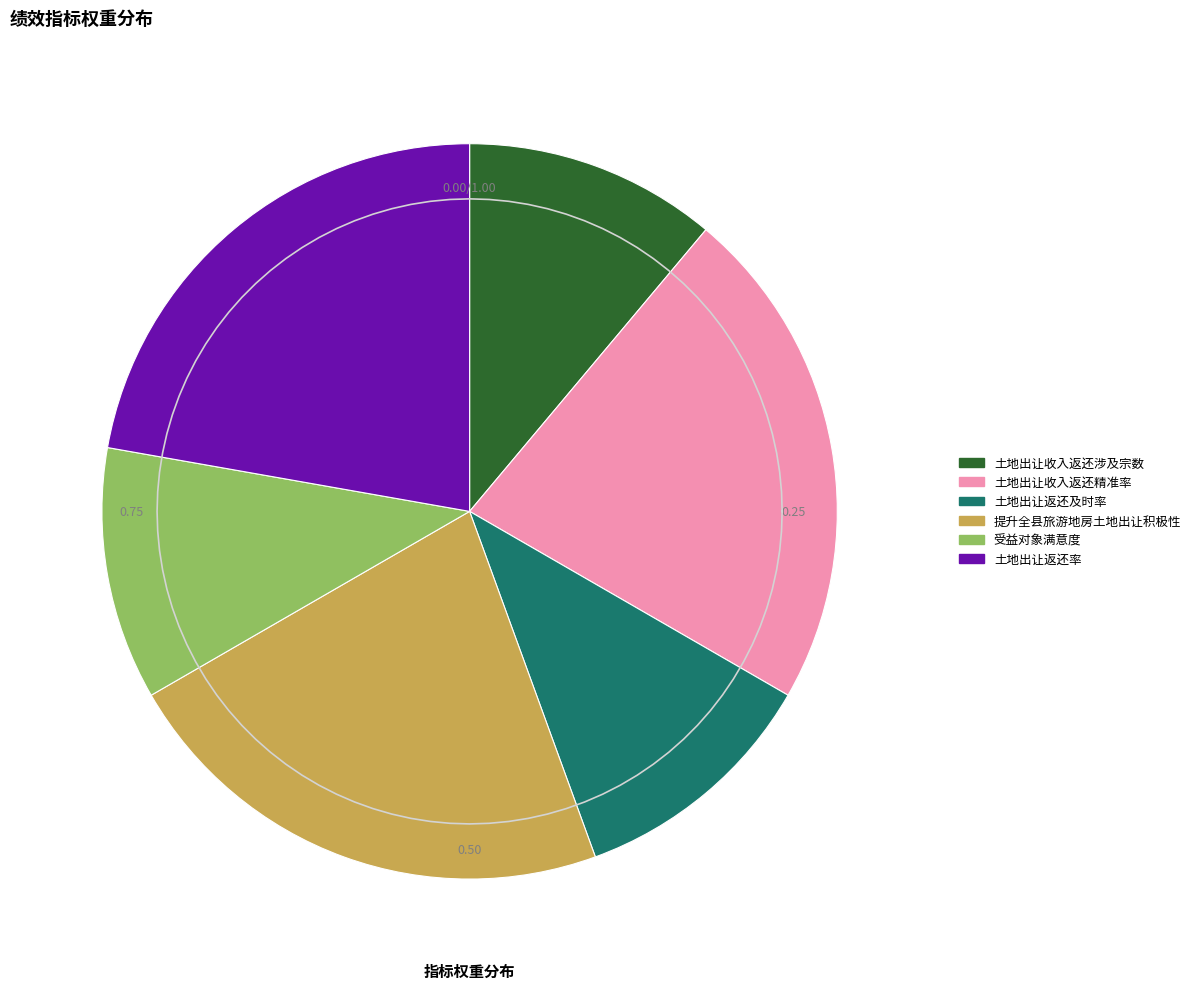

To the nearest percent, what percentage of the pie is 土地出让收入返还精准率?

22%